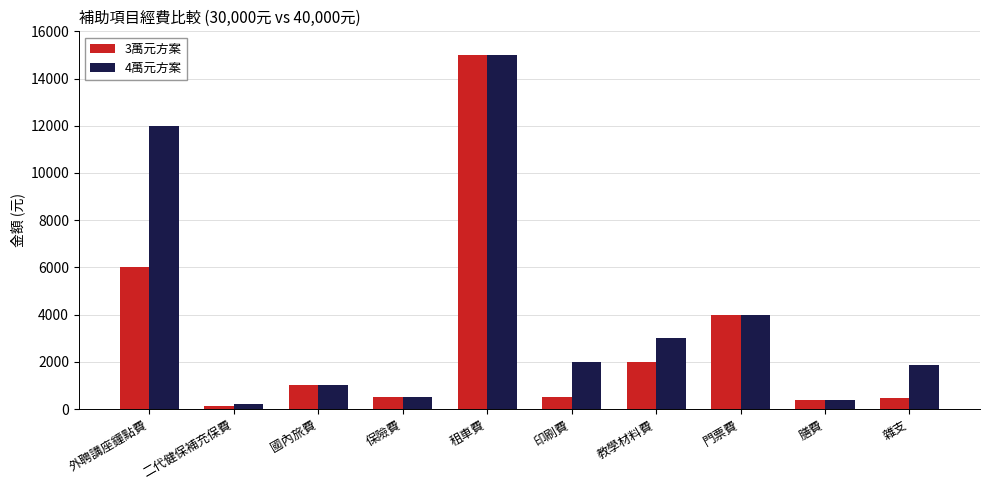

Which category has the highest value in the 3萬元方案 series?

租車費